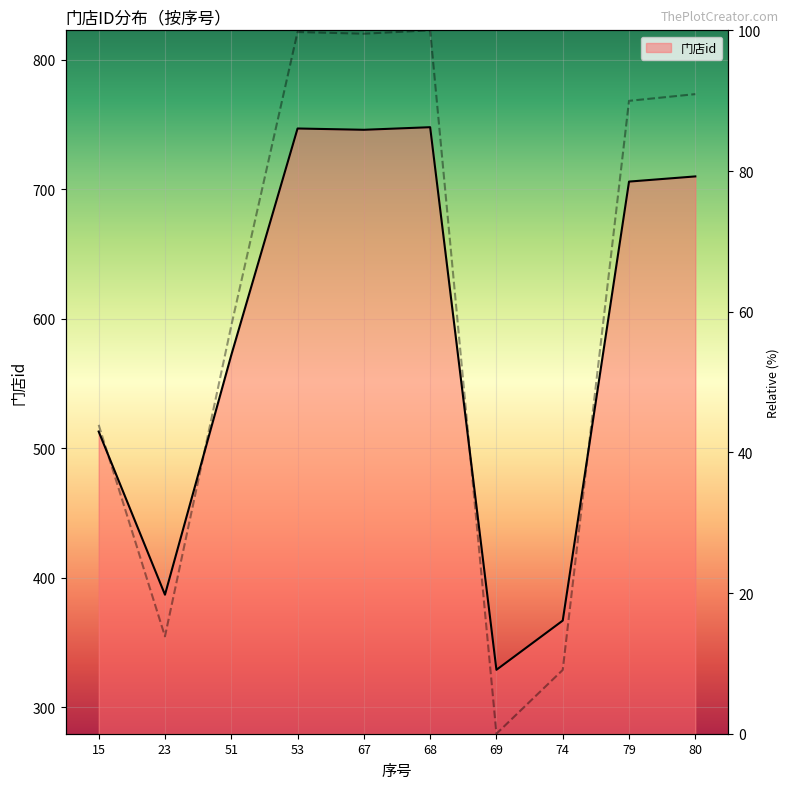

What is the ratio of the value at 74 to the value at 23?

0.9